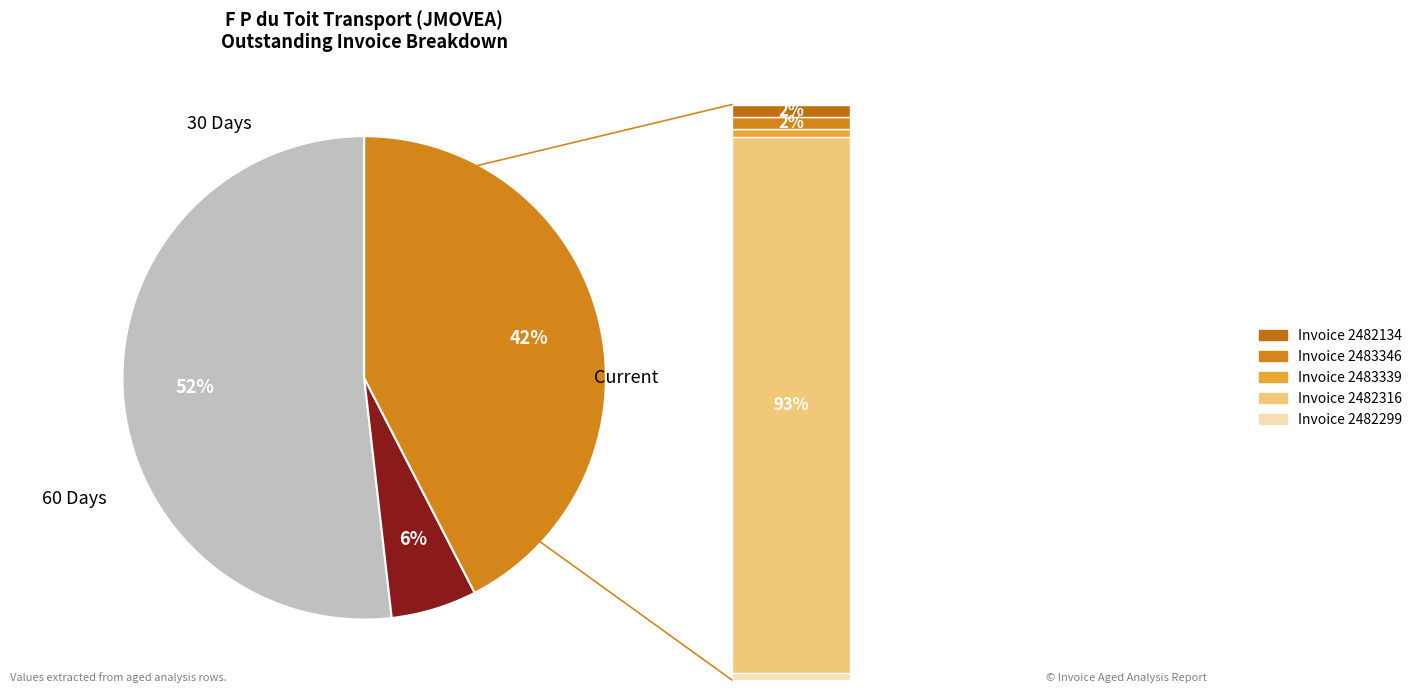

To the nearest percent, what is the difference between the largest and smallest slice percentages?

46%